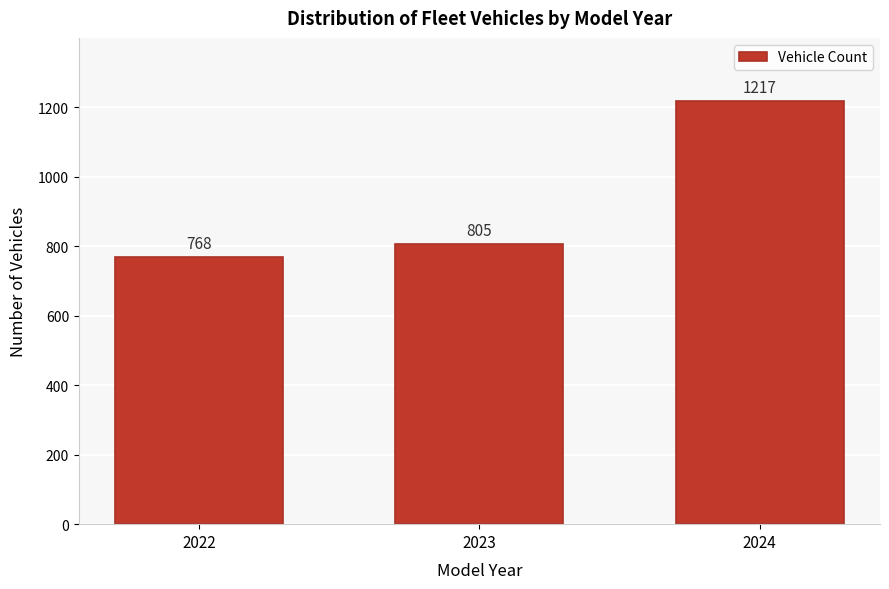

Reading right to left, transcribe all the data shown in this chart.

2024=1217	2023=805	2022=768